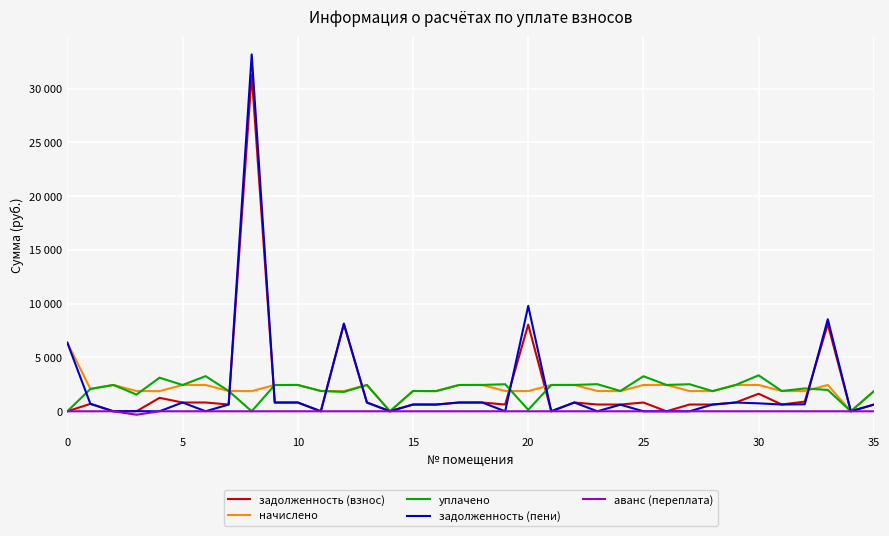

Does the chart display data point markers on the line(s)?

No